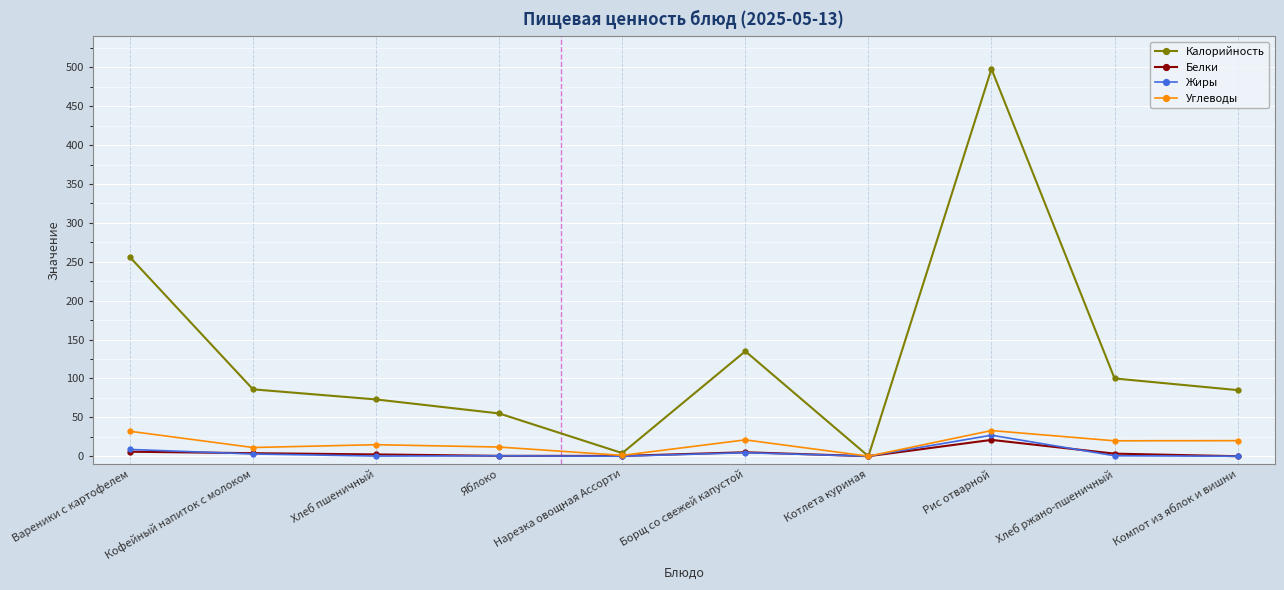

The value of Калорийность at Нарезка овощная Ассорти is 4.0. True or false?

True